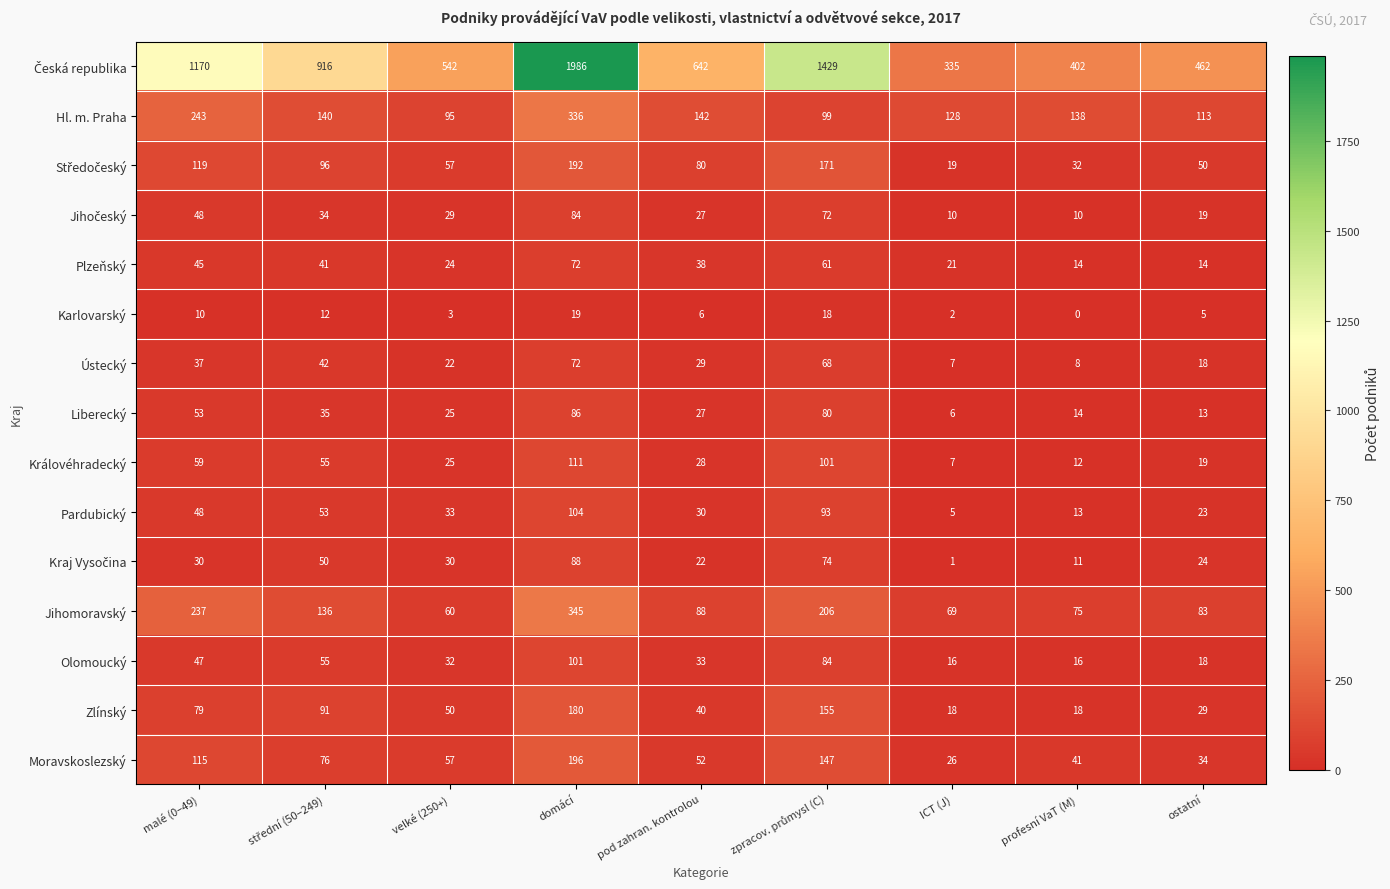

What is the sum of the Plzeňský values at pod zahran. kontrolou and ICT (J)?

59